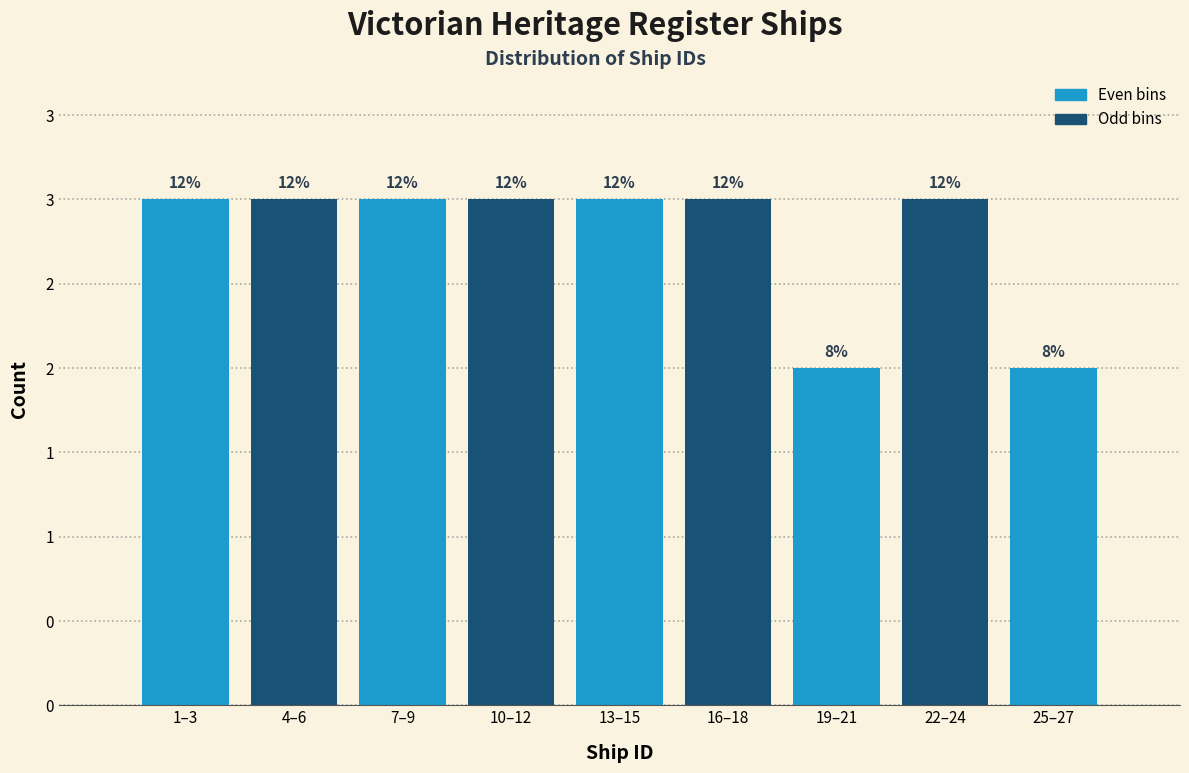

Are the bars horizontal?

No